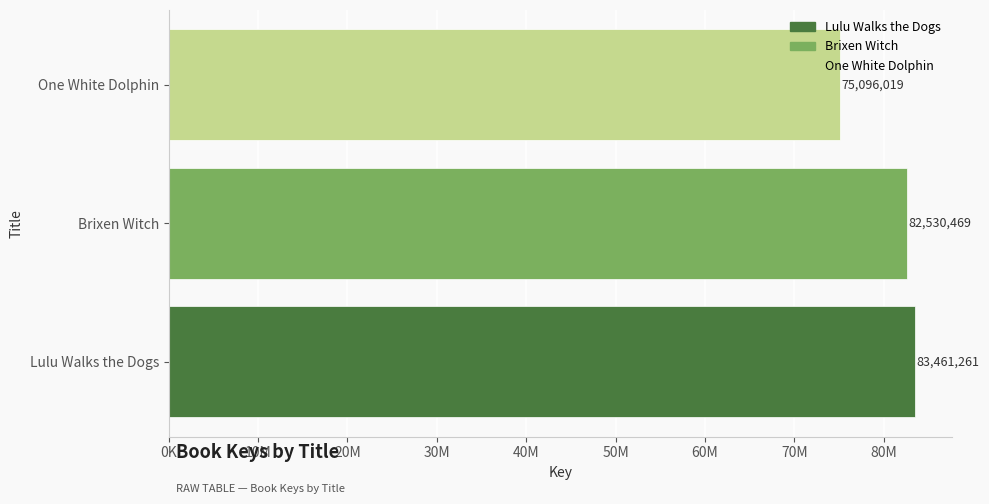

At which label is the value closest to 79278640?

Brixen Witch